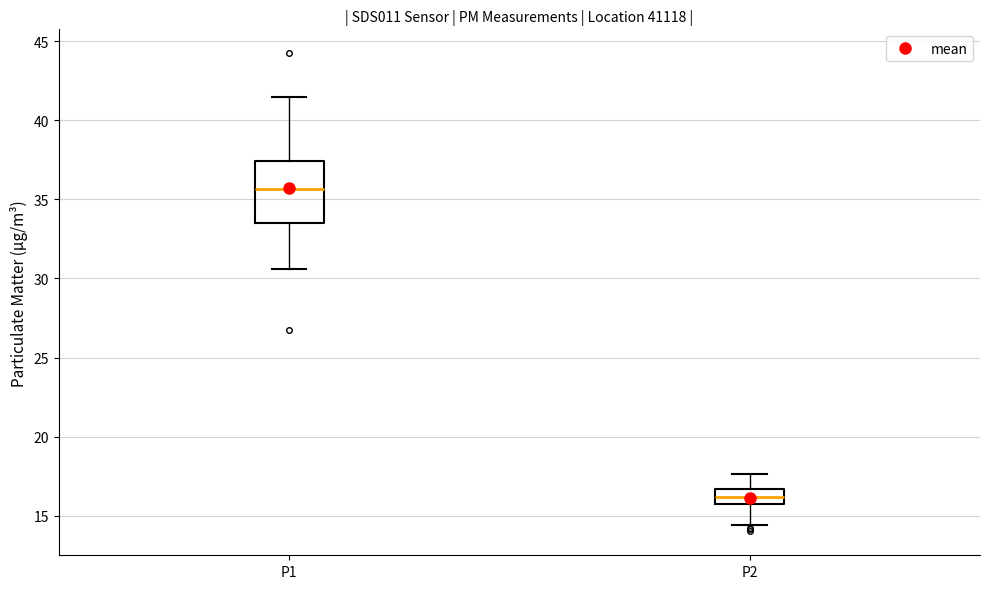

Which box has the highest median line?

P1